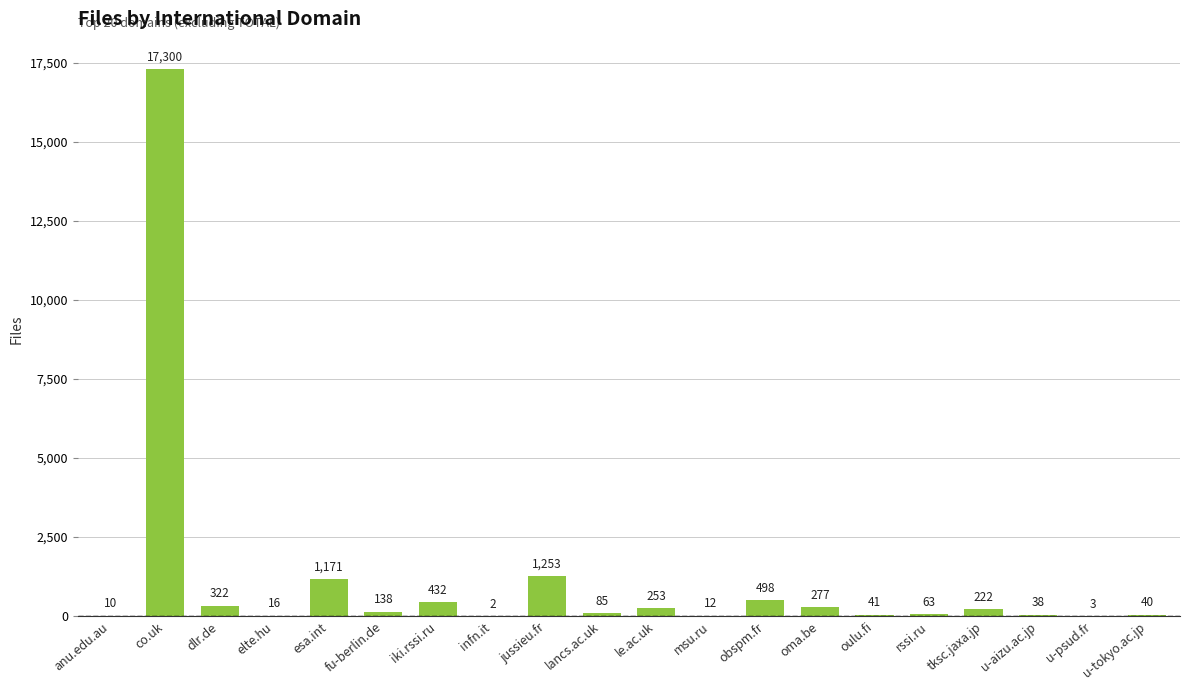

At which category does the chart reach its peak across all series?

co.uk